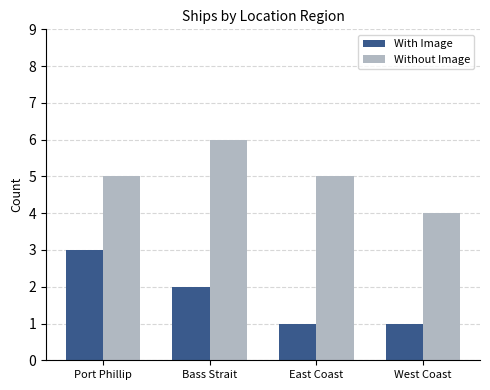

Which series has the largest total across all categories?

Without Image